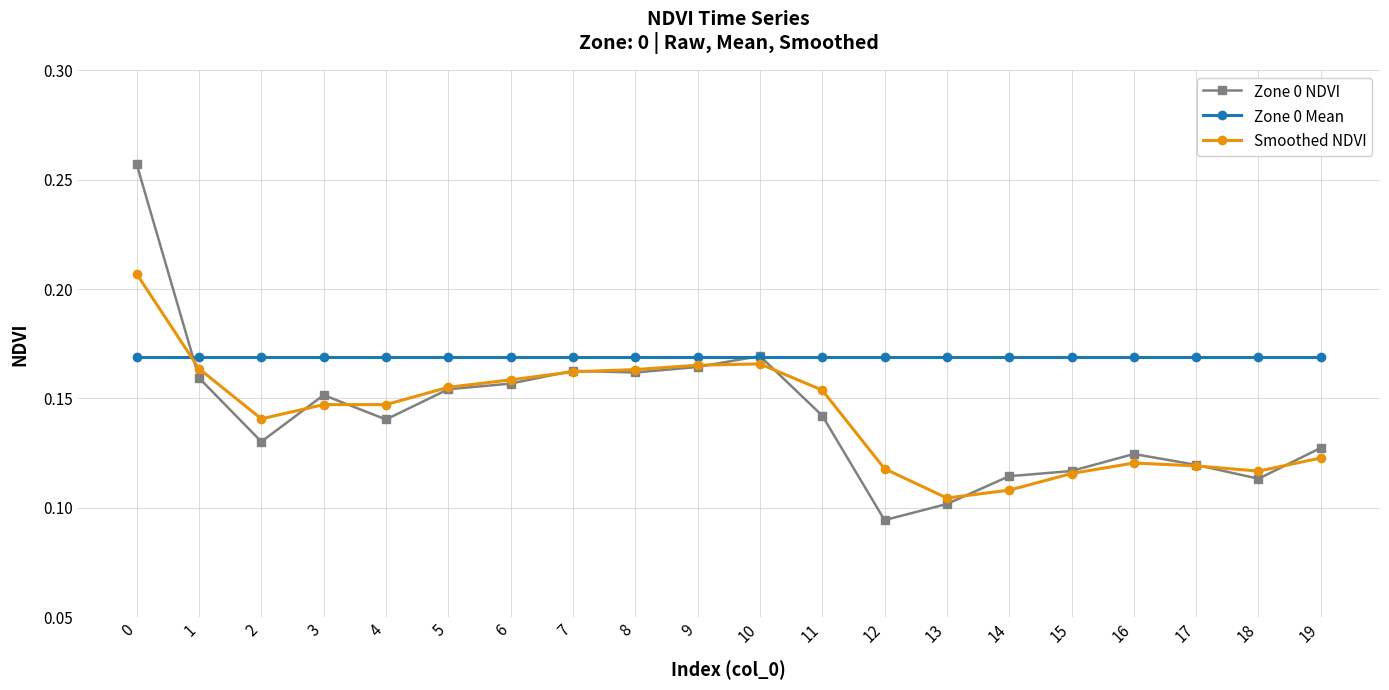

At which category does the chart reach its minimum across all series?

12